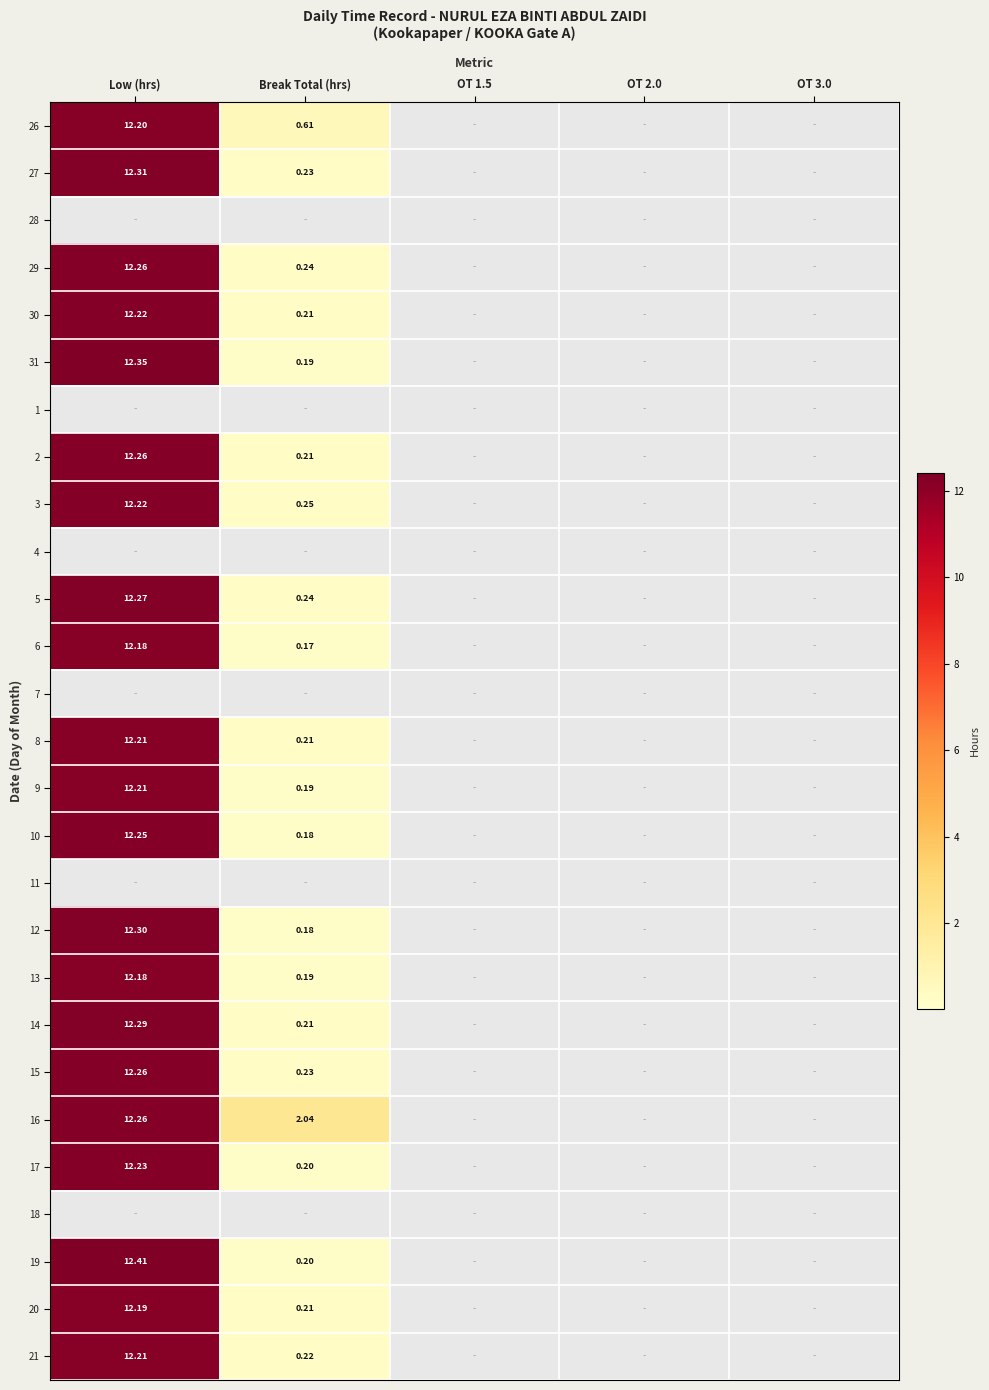

How many values in 29 are above zero?

2